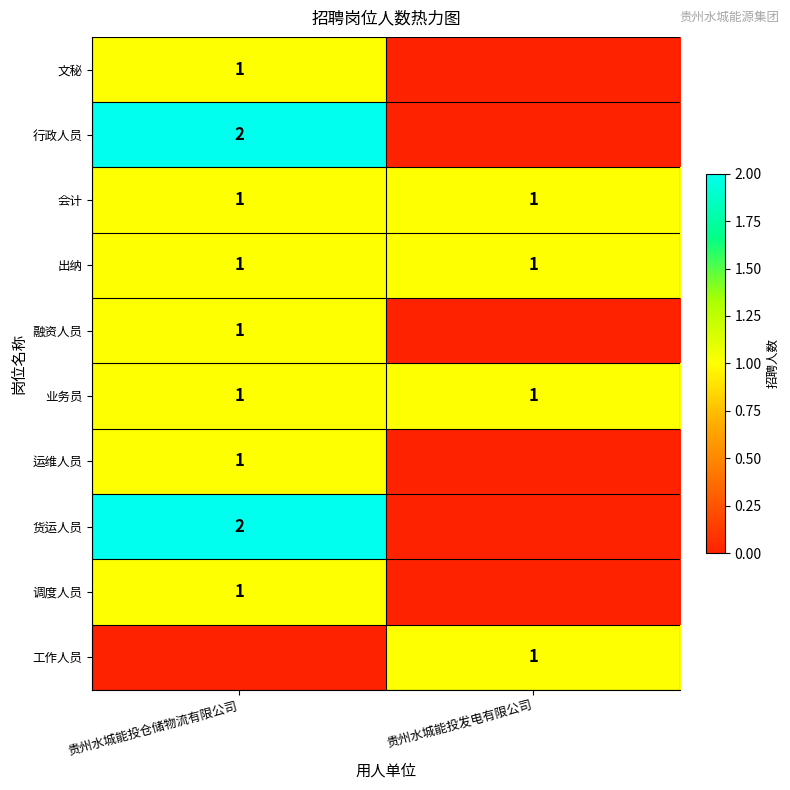

True or false: 业务员 has a value of 2 at 贵州水城能投发电有限公司.

False